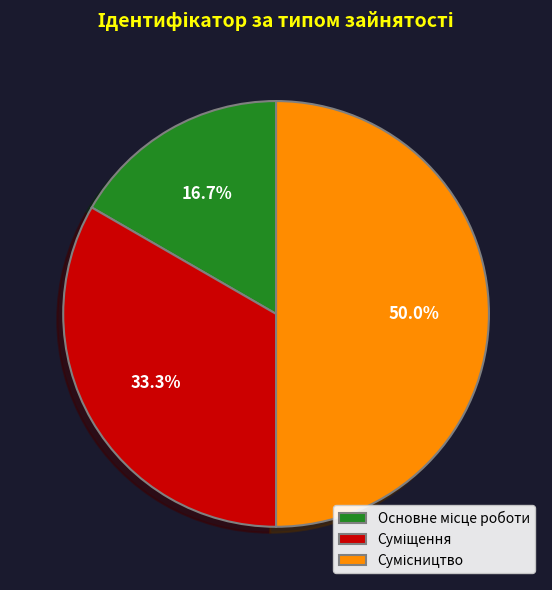

Combined, do Суміщення and Сумісництво account for over 50%?

Yes